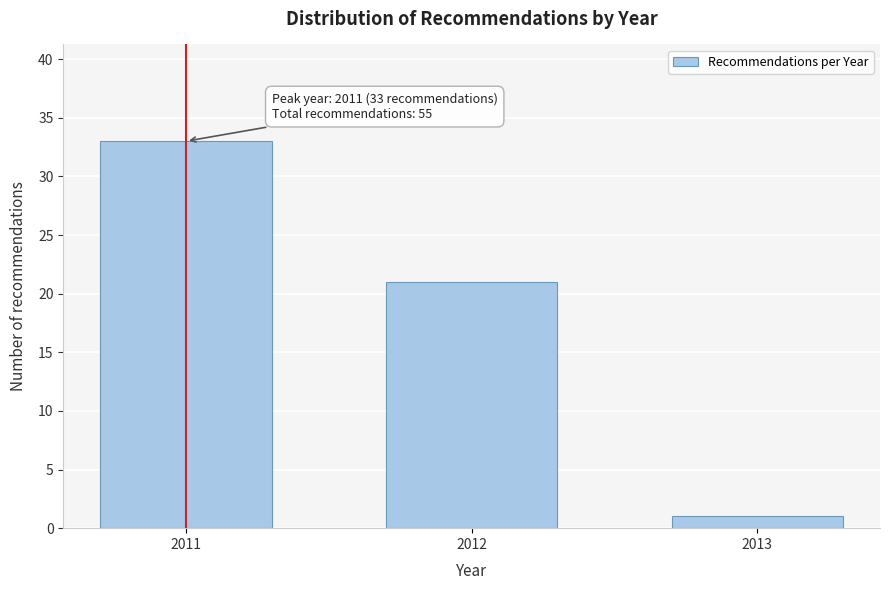

Reading left to right, list all the values displayed in this chart.

33	21	1